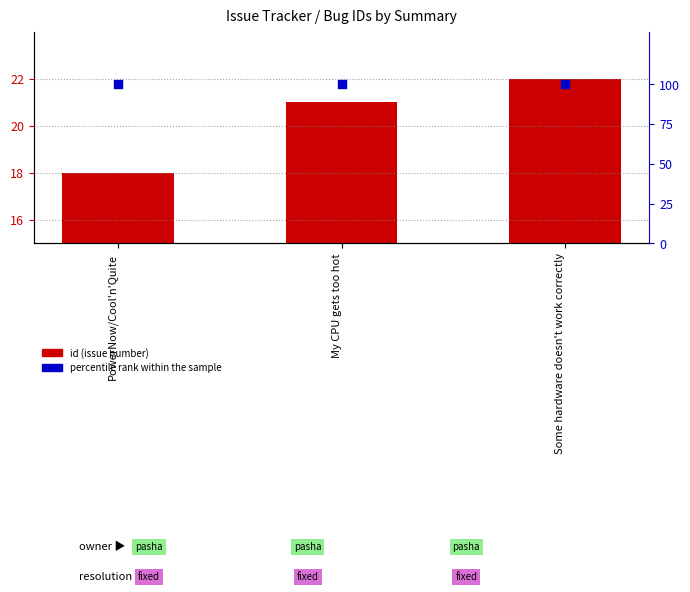

At which category is the sum across all series the highest?

Some hardware doesn't work correctly